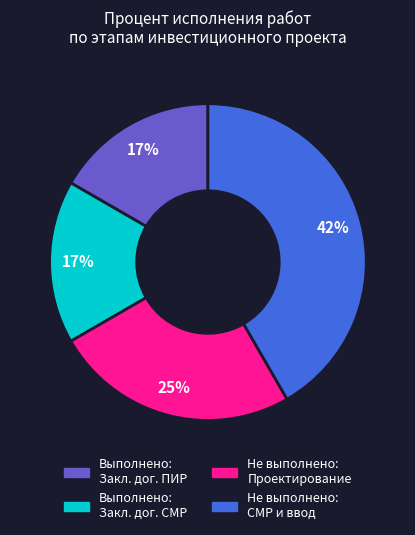

How many slices are in this pie chart?

4